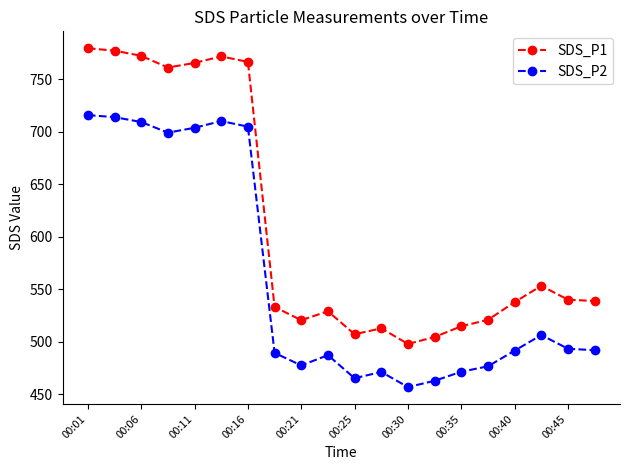

How many lines are shown in the chart?

2